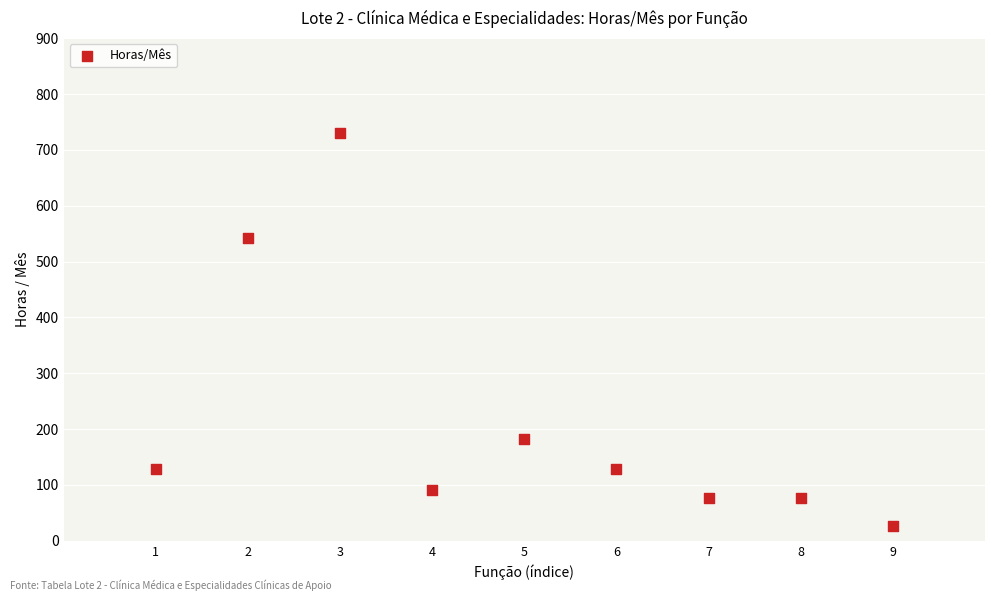

What is the range of Y values (max minus min)?

705